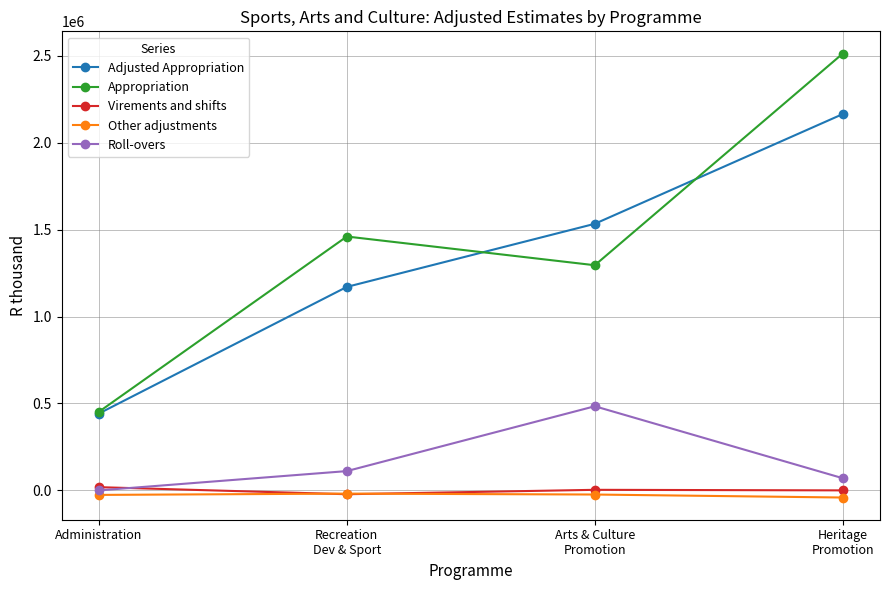

True or false: Appropriation and Roll-overs cross at least once.

False